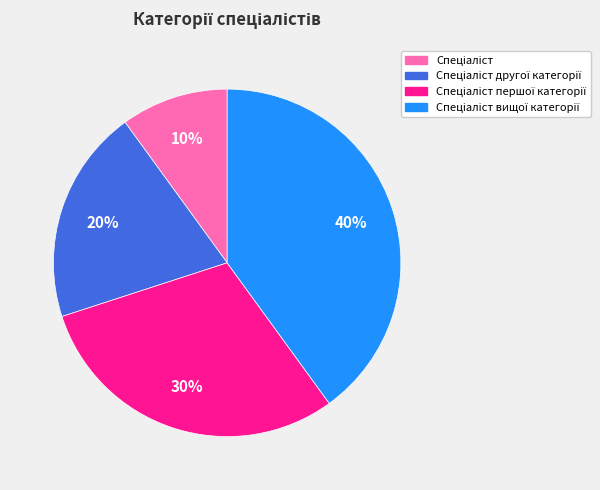

How many segments does this pie chart have?

4